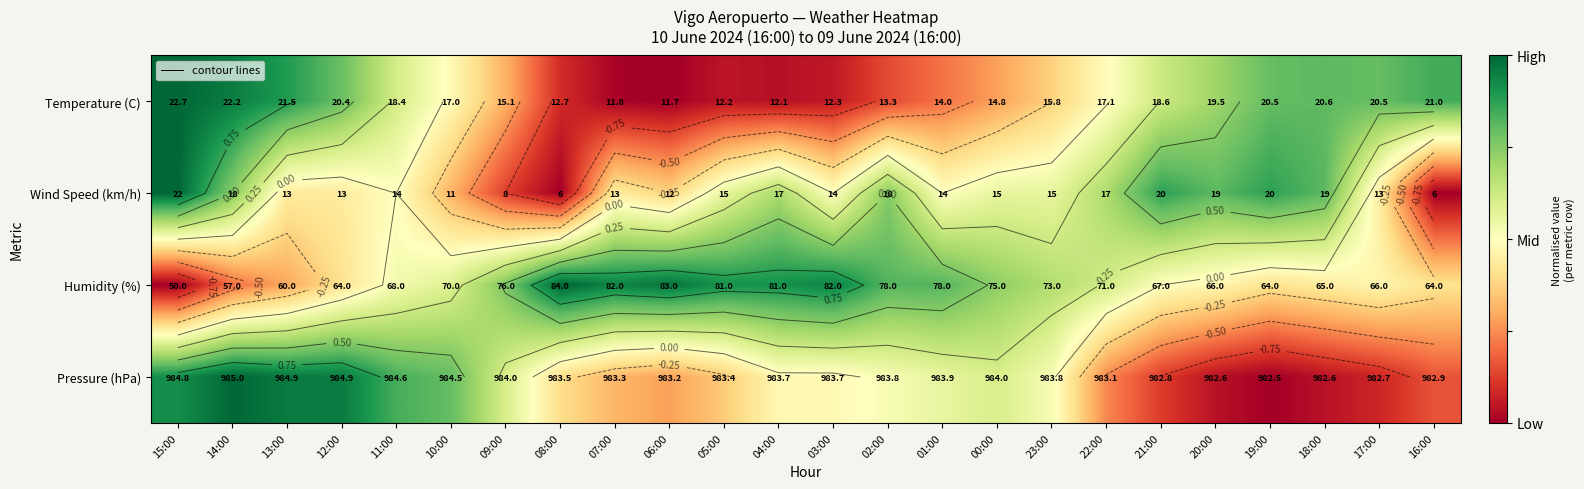

Is it true that Pressure (hPa) equals -0.2 at 18:00?

False